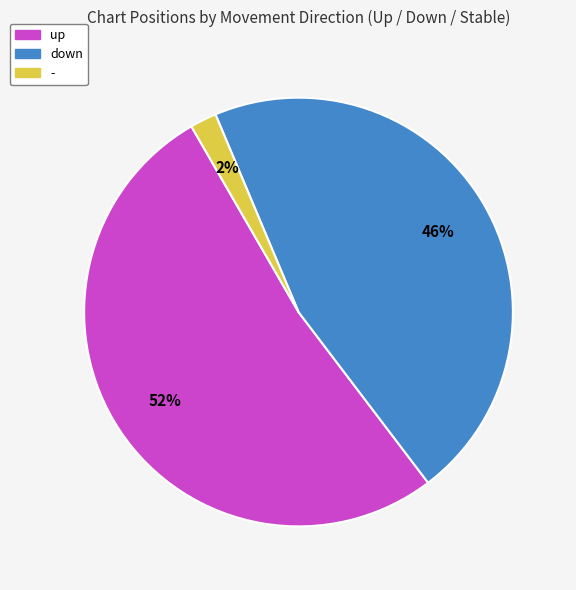

Which has a higher value, down or -?

down